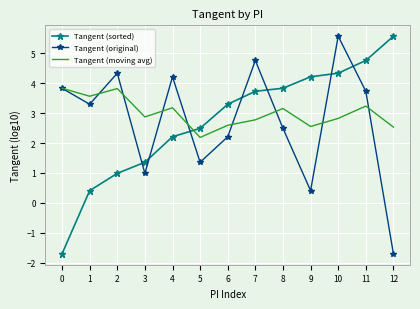

In Tangent (moving avg), how many points are lower than both neighbors (excluding endpoints)?

4